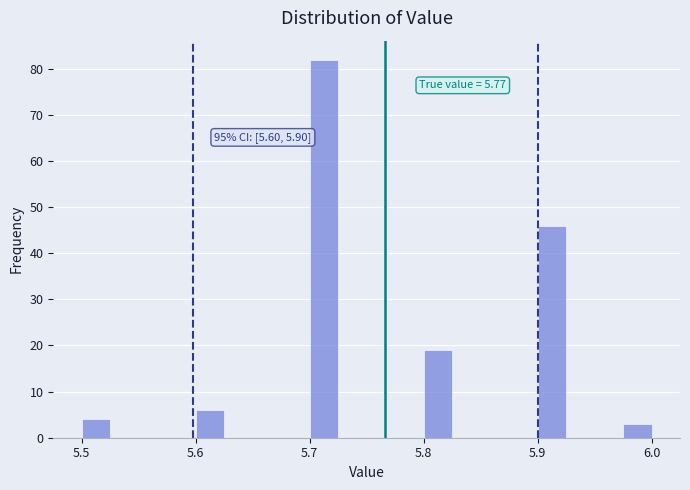

Around what value on the x-axis is the tallest bar? Give the approximate position of its centre, as read against the axis.

5.71